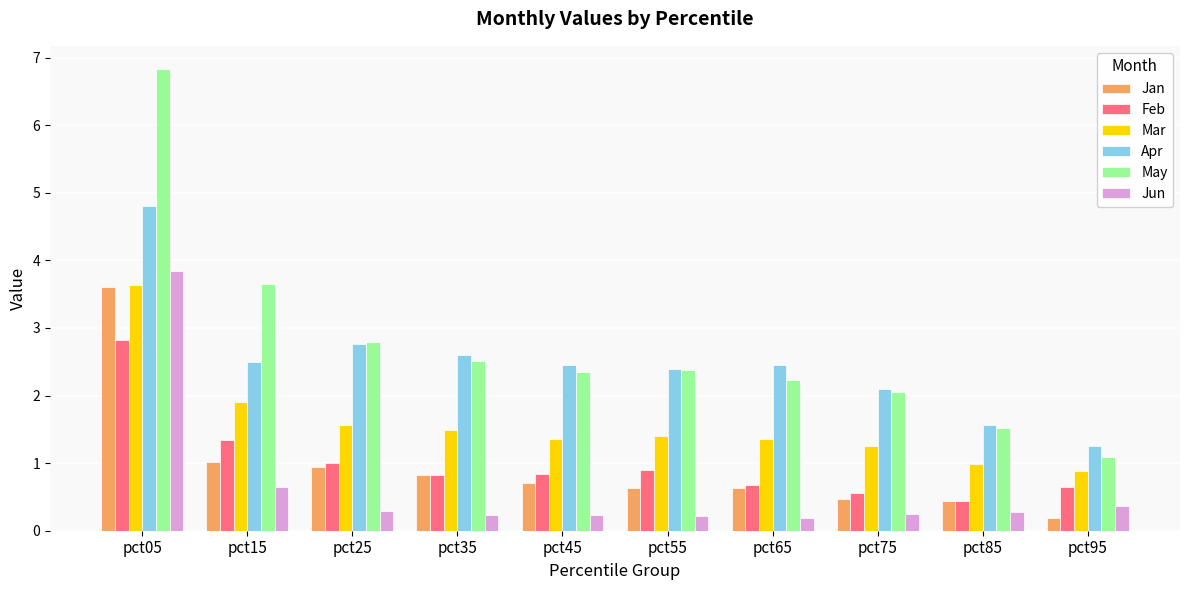

What is the difference between the Mar values at pct55 and pct35?

0.1